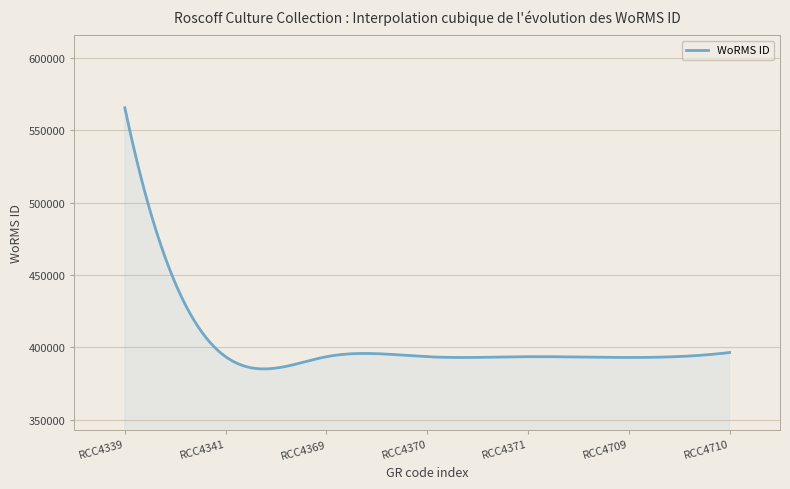

What is the smallest value displayed?

385183.5